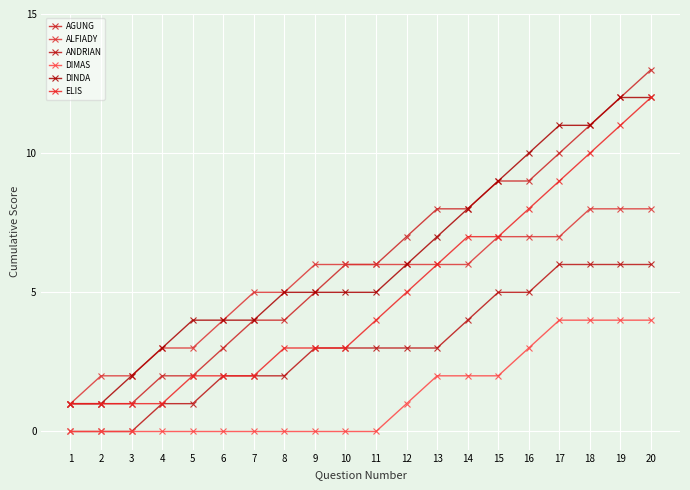

Which series changed the most between 15 and 18?

ELIS